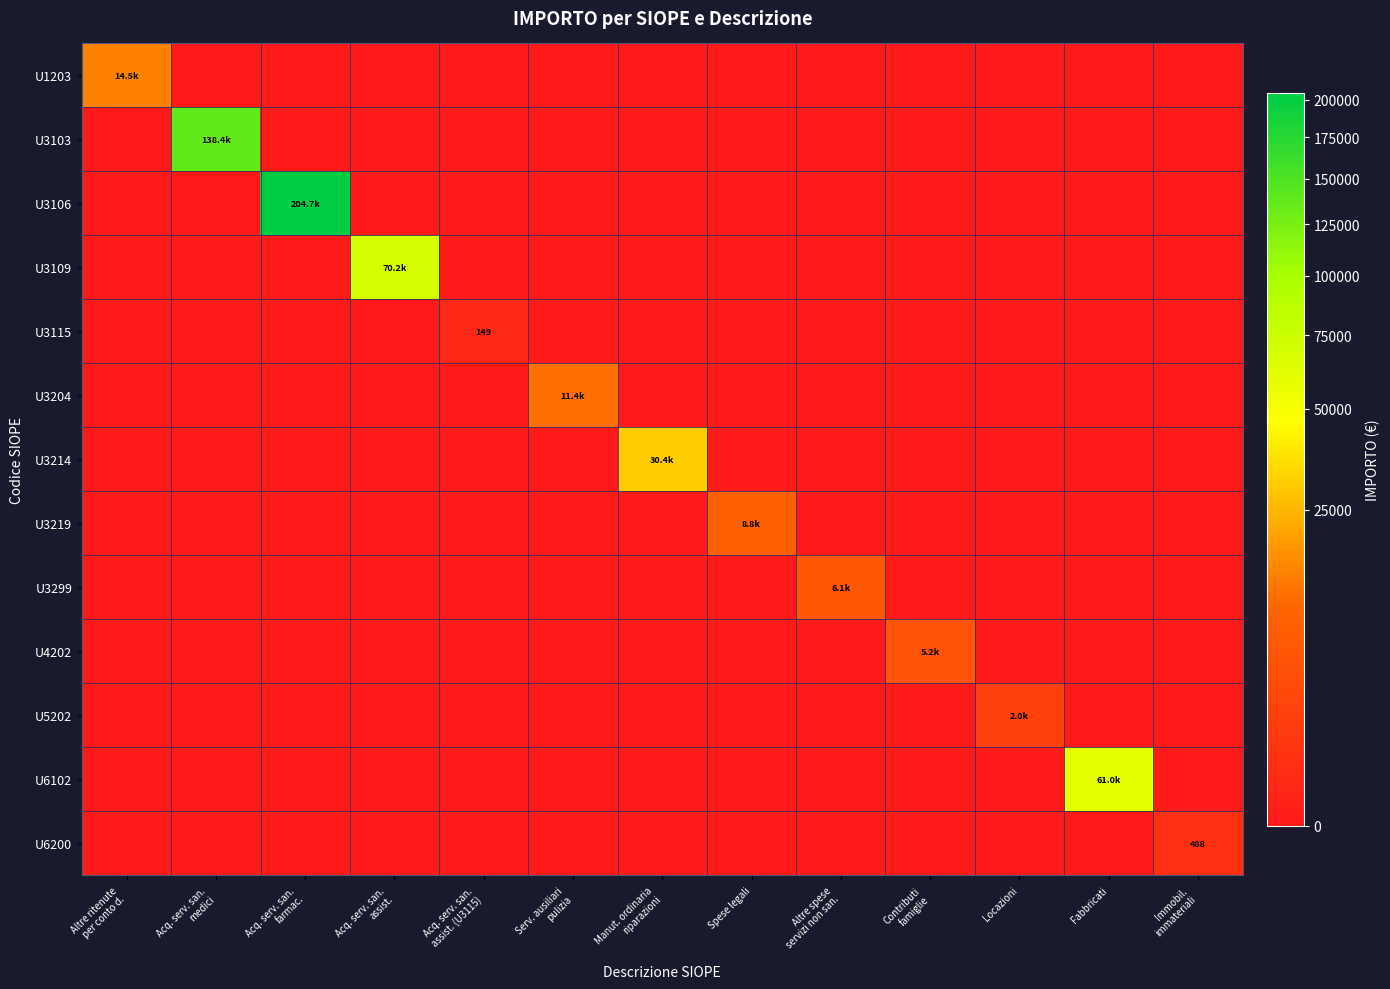

How many distinct data groups are displayed?

13